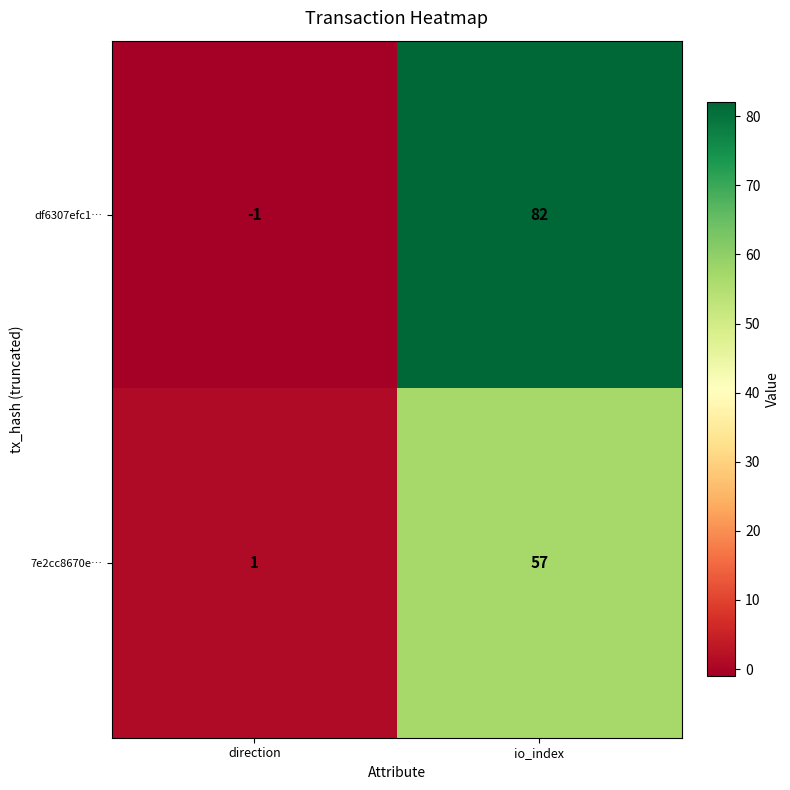

Which series has the largest range (max minus min)?

df6307efc1…